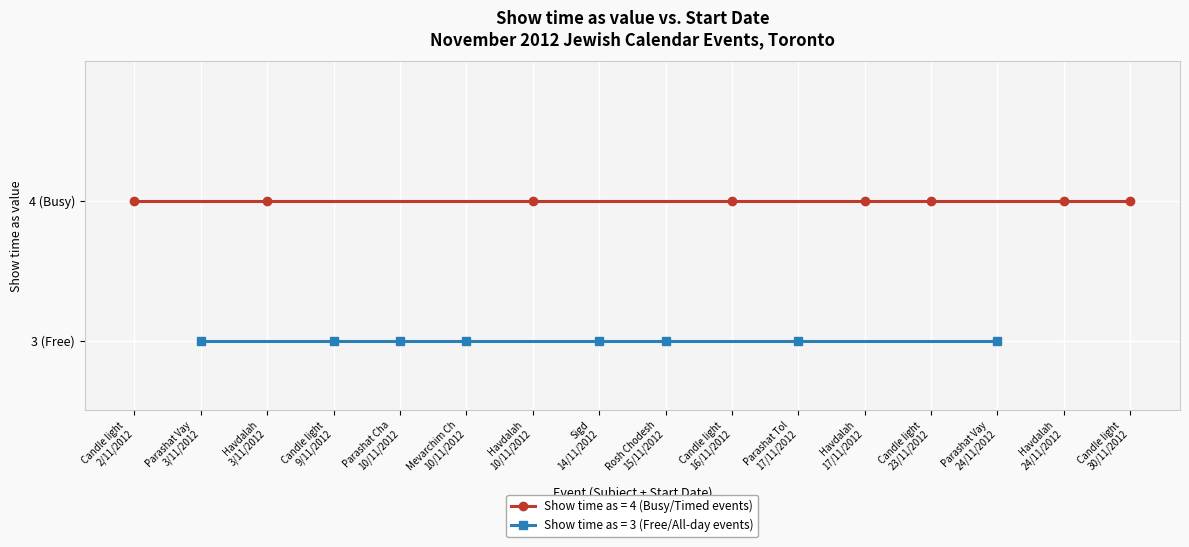

True or false: Show time as (Candle lighting / Havdalah) and Show time as (Parasha / Holiday / All-day) cross at least once.

False